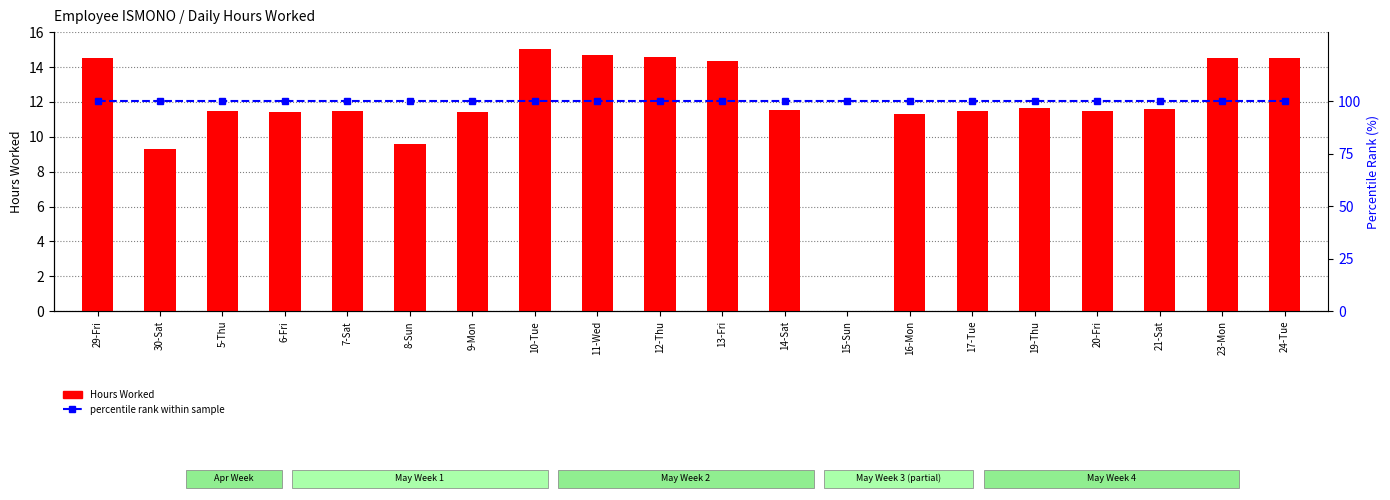

Does the chart contain stacked bars?

No